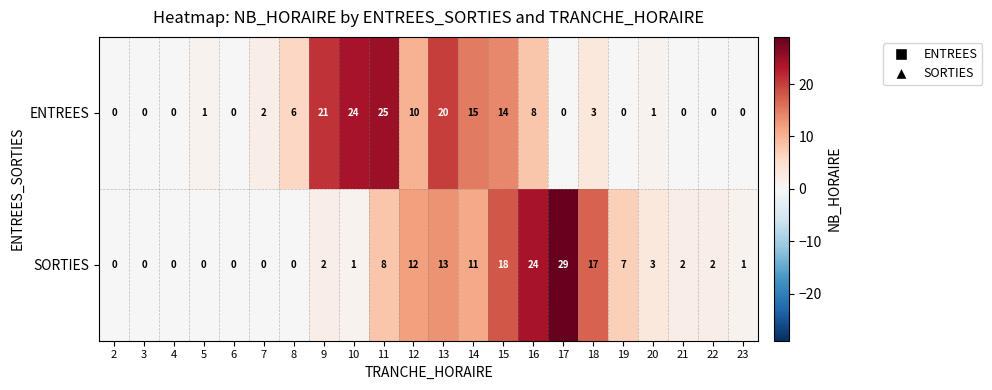

Where is ENTREES nearest to the value 12?

12